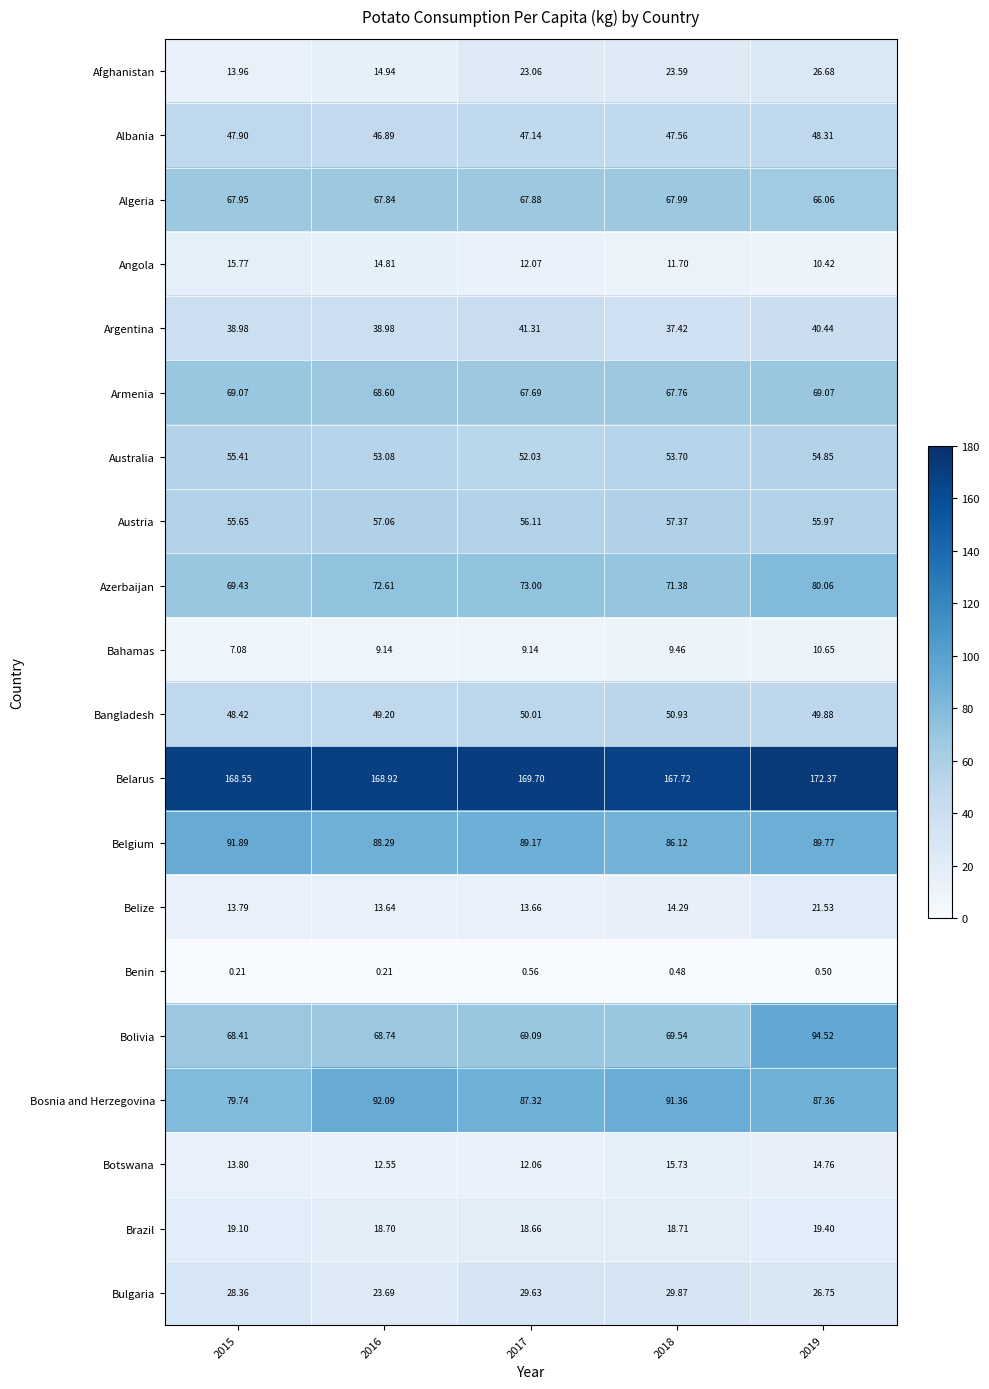

How many data points in Australia are less than 53?

1